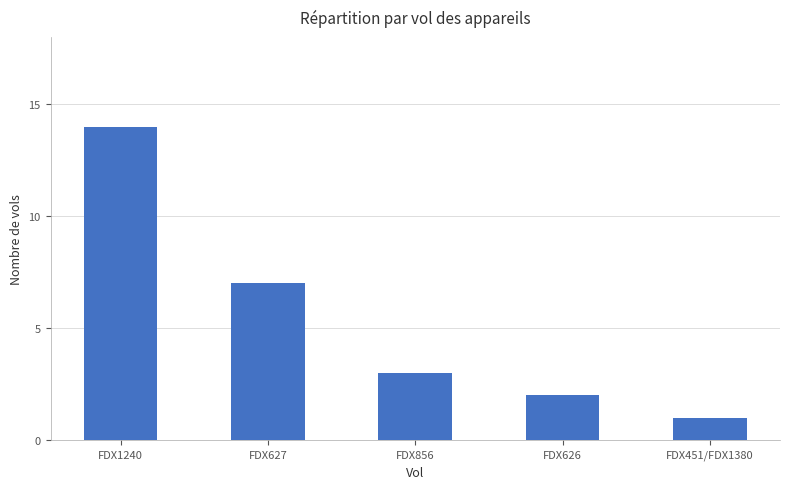

Between FDX451/FDX1380 and FDX626, which is larger?

FDX626